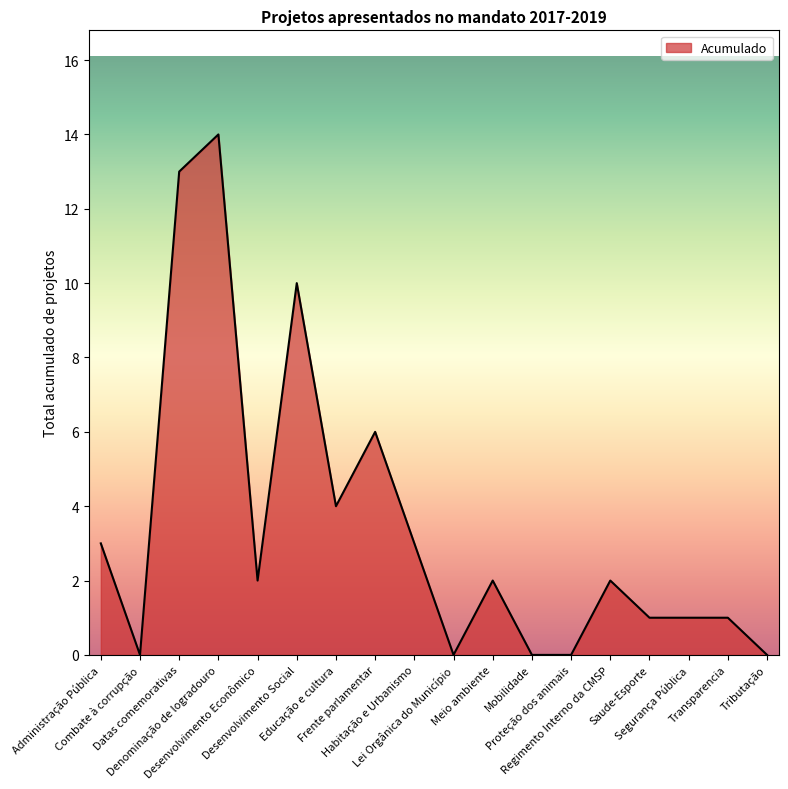

What is the difference between the maximum and minimum values?

14